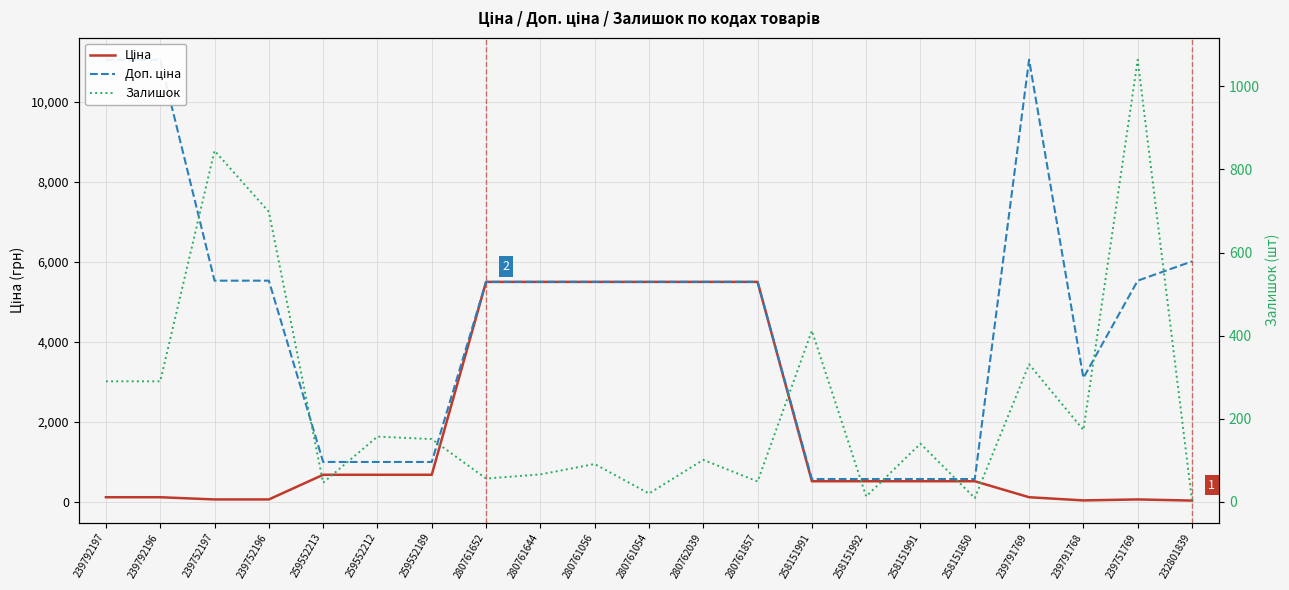

What is the value of the Залишок point at the 9th from the left?

66.0